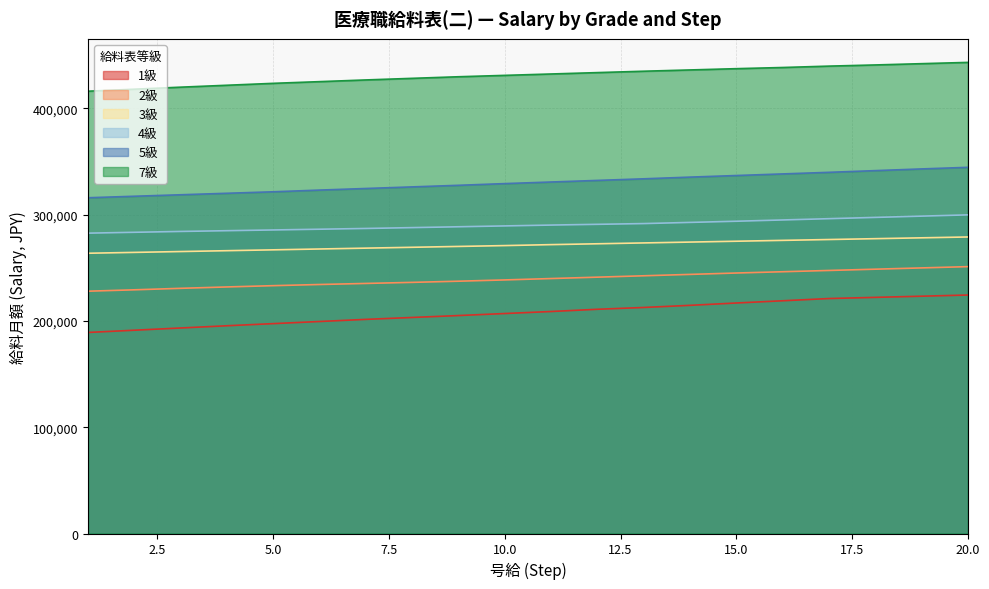

Rank the series by their maximum value, from lowest to highest.

1級, 2級, 3級, 4級, 5級, 7級